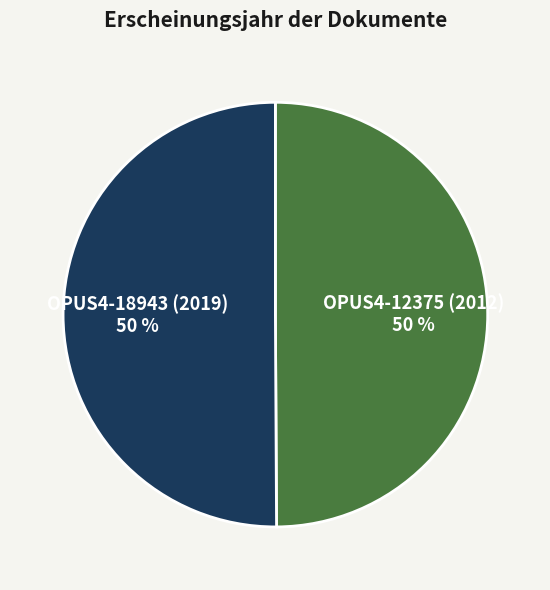

Which has a higher value, OPUS4-18943 (2019) or OPUS4-12375 (2012)?

OPUS4-18943 (2019)